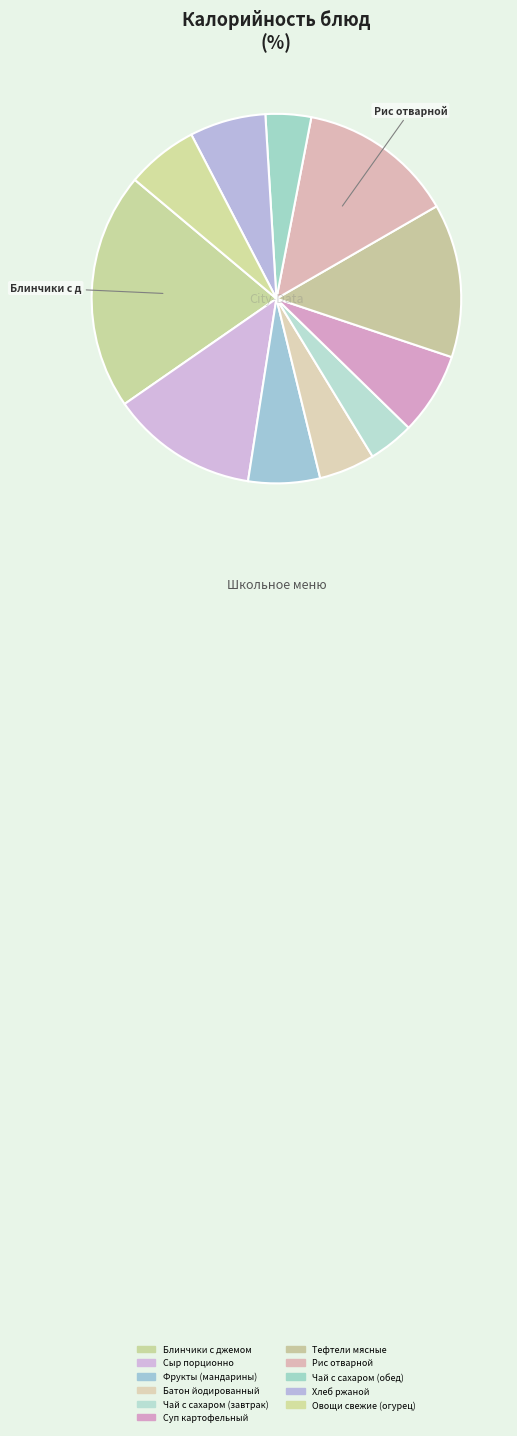

To the nearest percent, what is the difference between the largest and smallest slice percentages?

17%